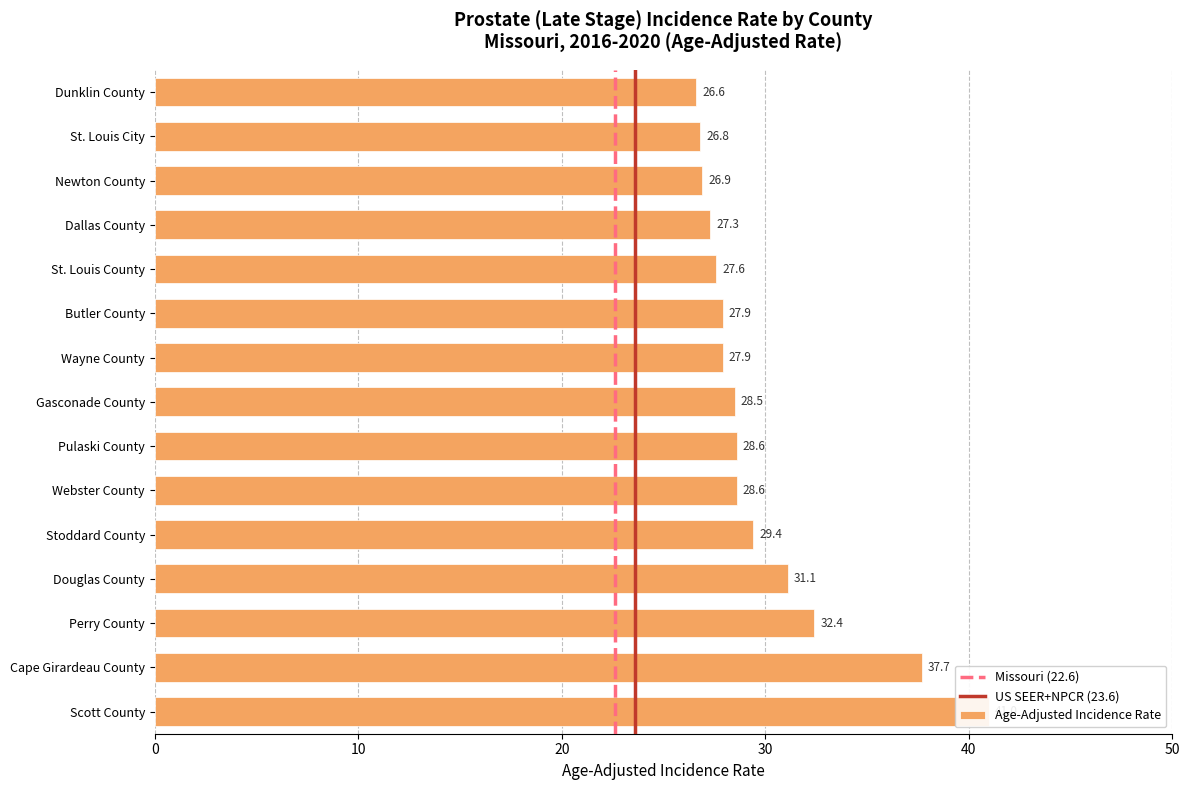

Reading right to left, extract all data points from this chart.

Dunklin County=26.6	St. Louis City=26.8	Newton County=26.9	Dallas County=27.3	St. Louis County=27.6	Butler County=27.9	Wayne County=27.9	Gasconade County=28.5	Pulaski County=28.6	Webster County=28.6	Stoddard County=29.4	Douglas County=31.1	Perry County=32.4	Cape Girardeau County=37.7	Scott County=41.0